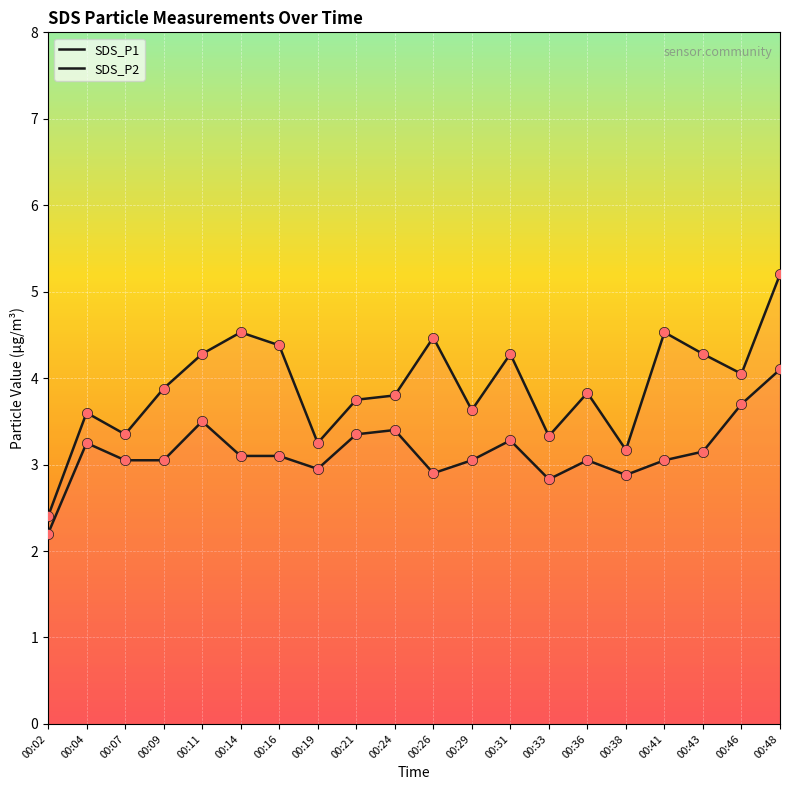

At which category is the sum across all series the highest?

00:48